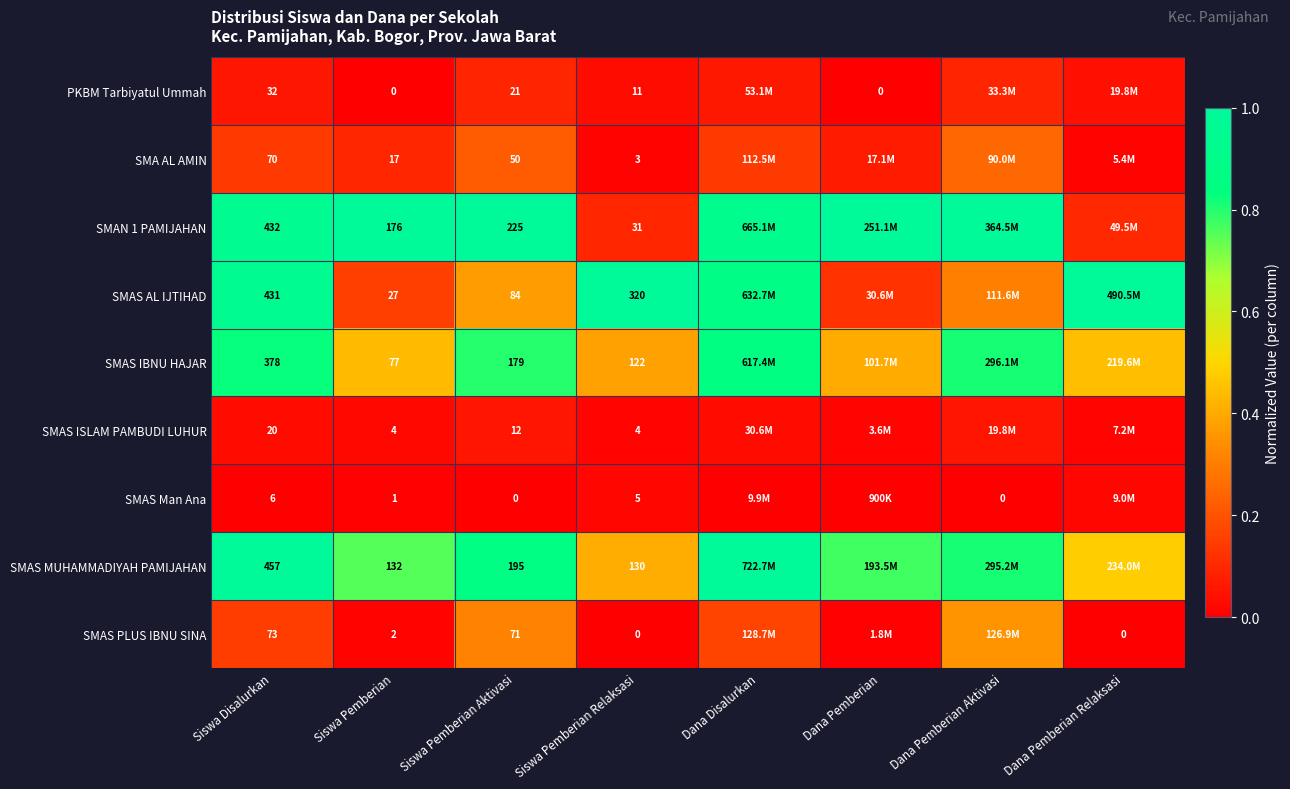

Is the value of PKBM Tarbiyatul Ummah at Siswa Disalurkan greater than the value of SMAN 1 PAMIJAHAN at Siswa Pemberian?

No